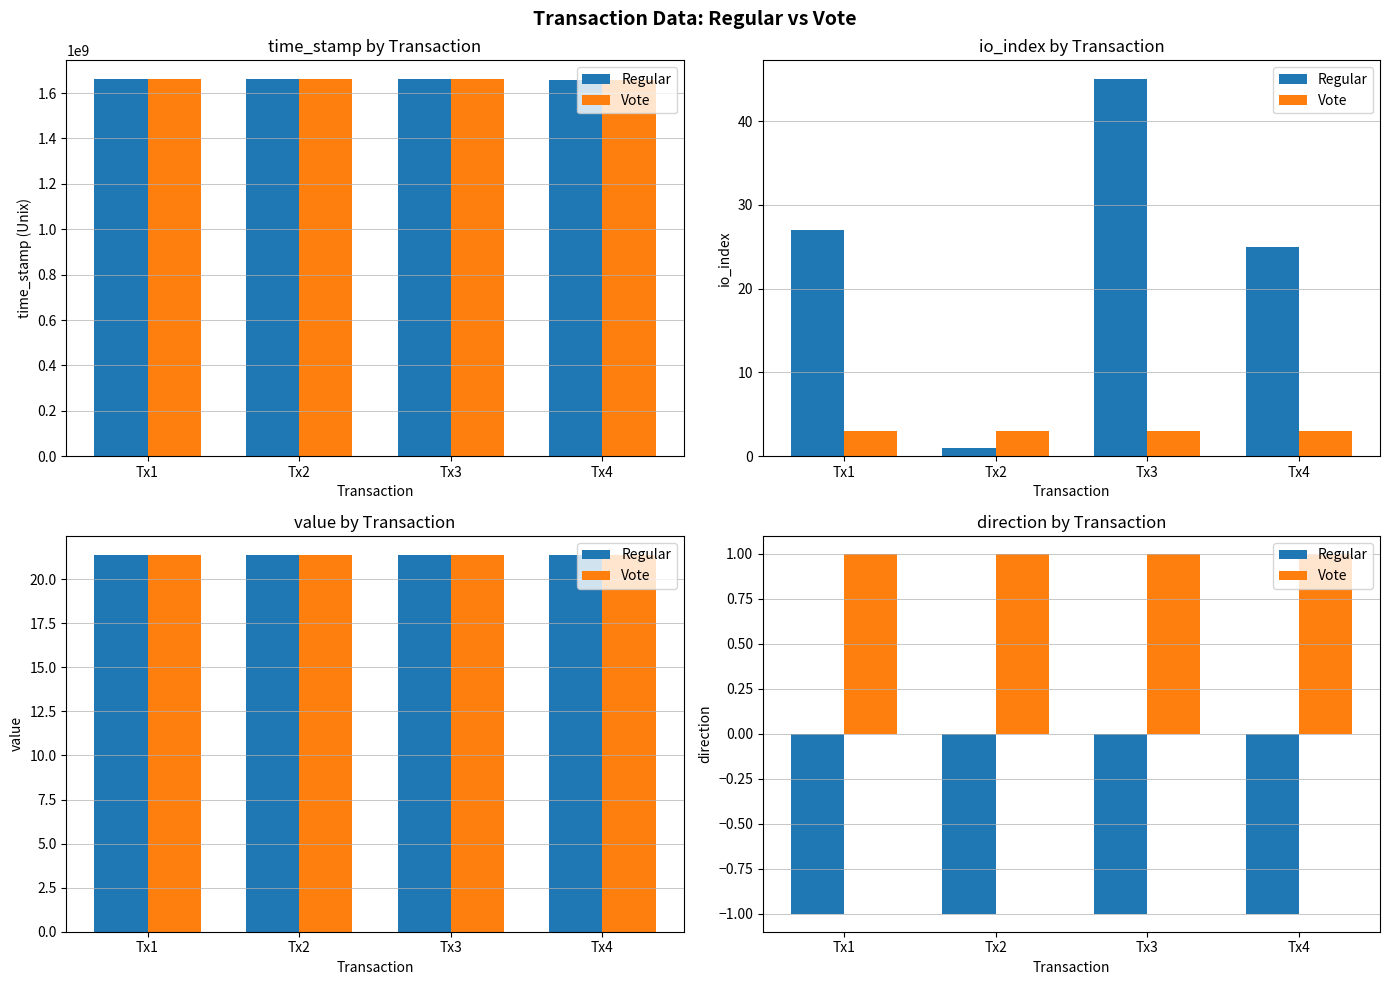

What is the value of the Regular bar at the 2nd from the left?

-1